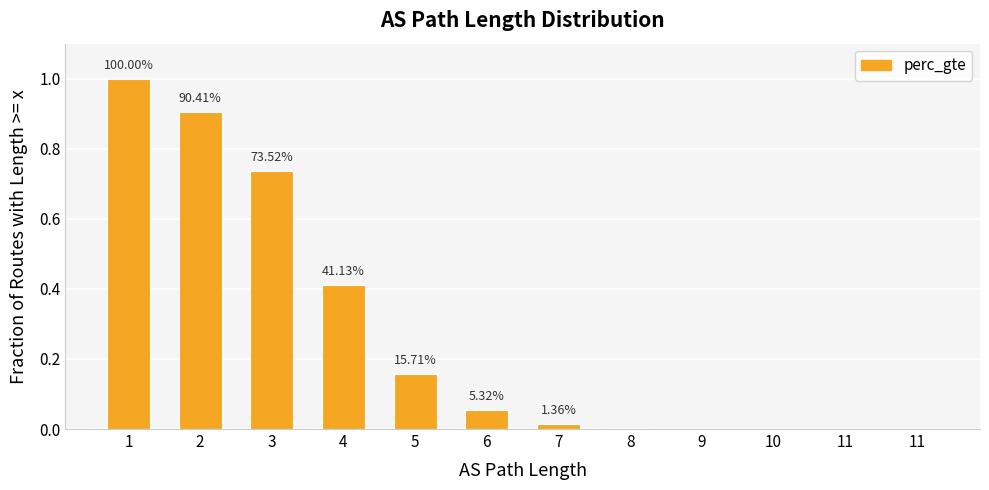

Is it true that the value at 11 is 0.0?

True